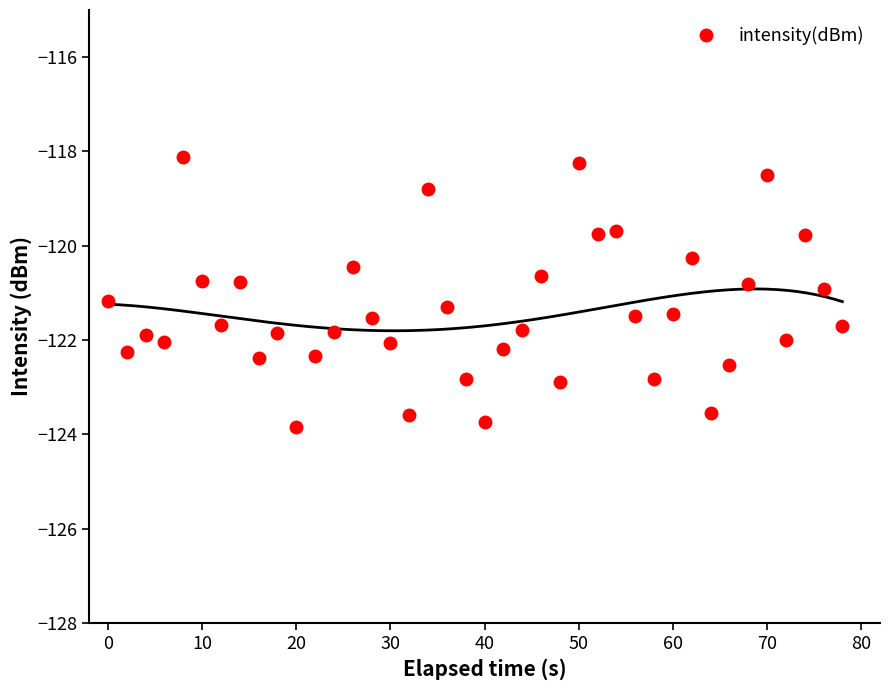

Is it true that intensity(dBm) equals -122.1 at 30?

True